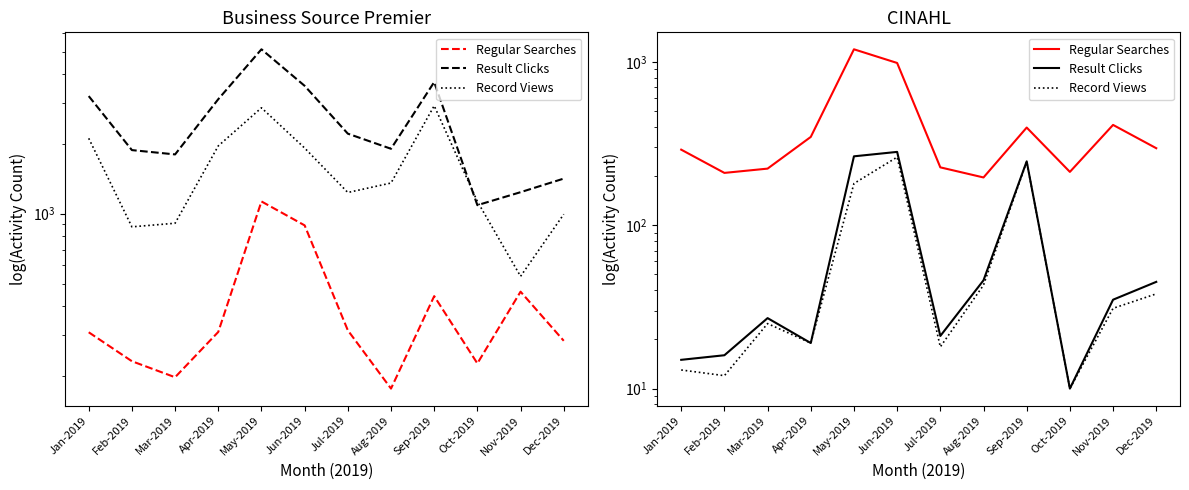

What is the difference between the Regular Searches values at Jun-2019 and Mar-2019?

762